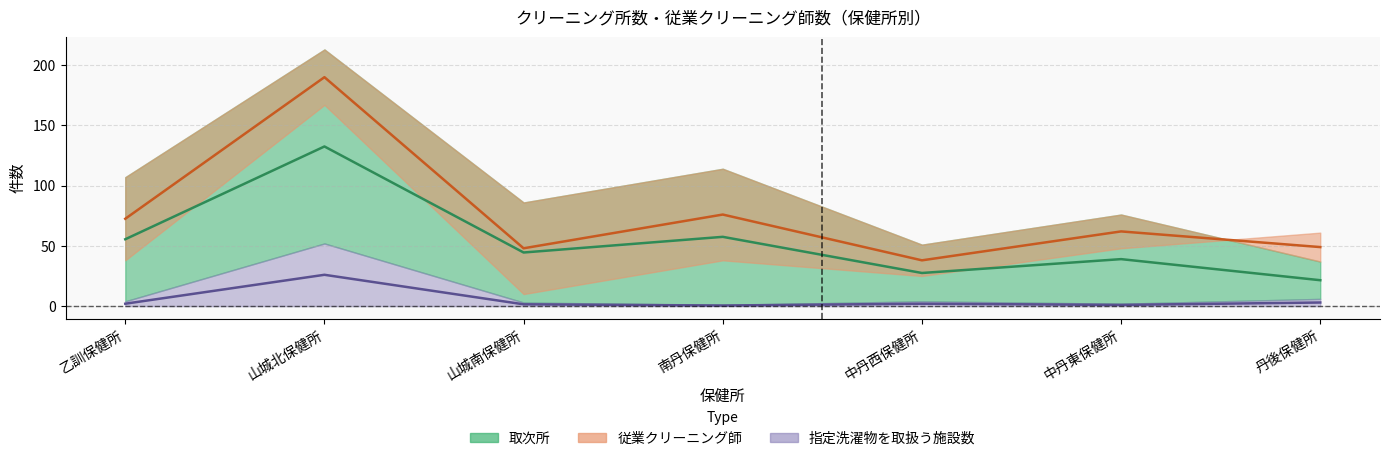

Between 中丹西保健所 and 乙訓保健所, which is larger?

中丹西保健所